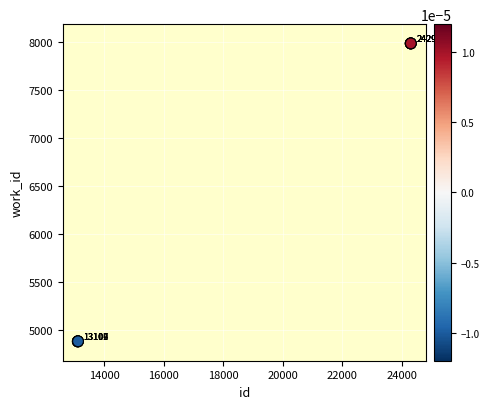

What Y value in the scatter plot is closest to 6434?

4887